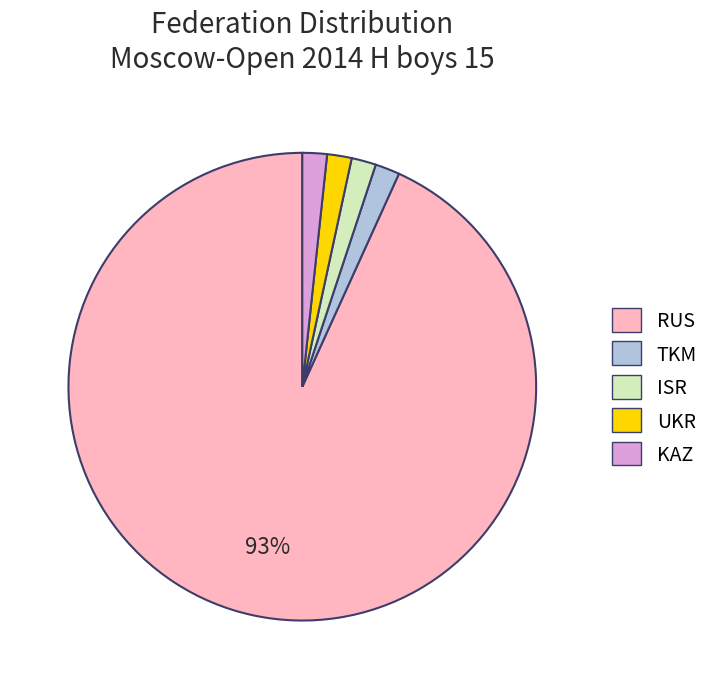

Between RUS and ISR, which is larger?

RUS